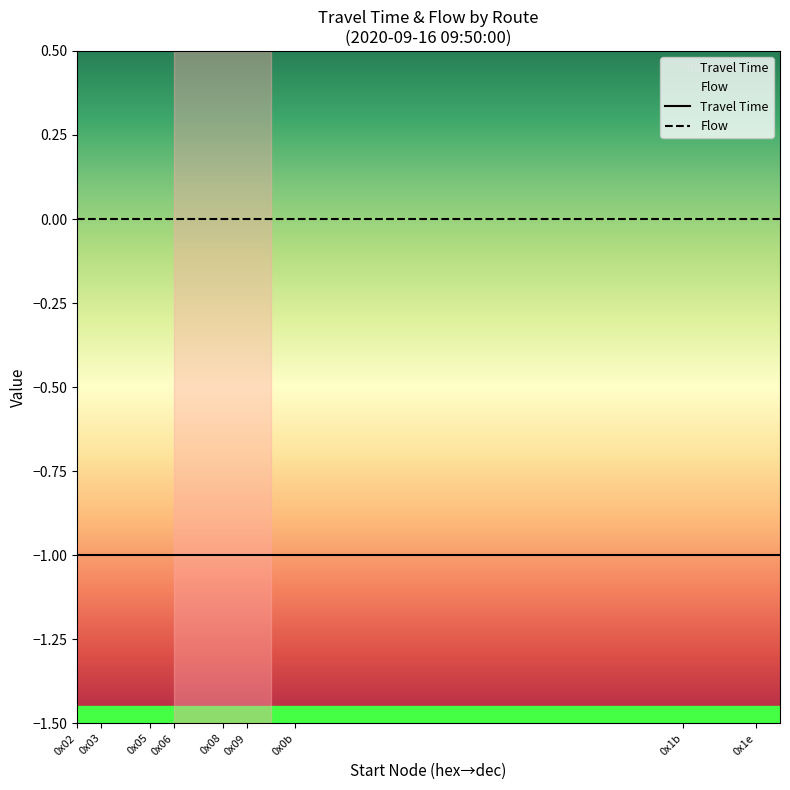

True or false: Flow has more than 1 interior local peaks.

False